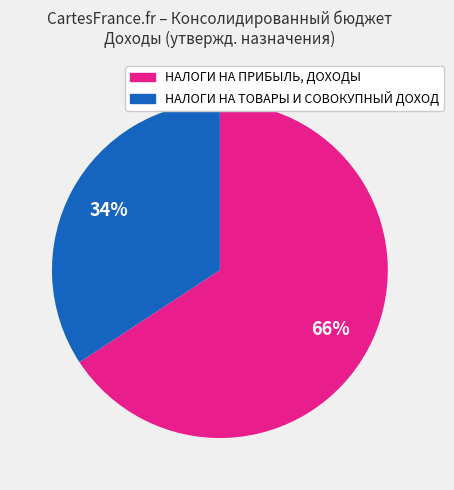

Is there a majority slice in this chart?

Yes